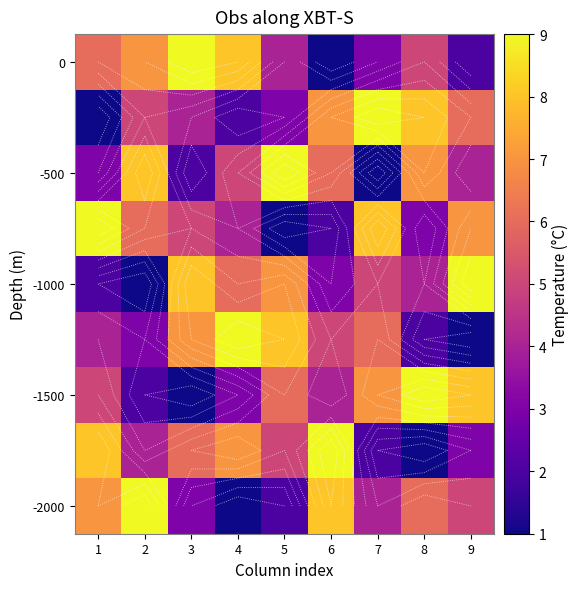

The 0 series shows 11 at 4. True or false?

False